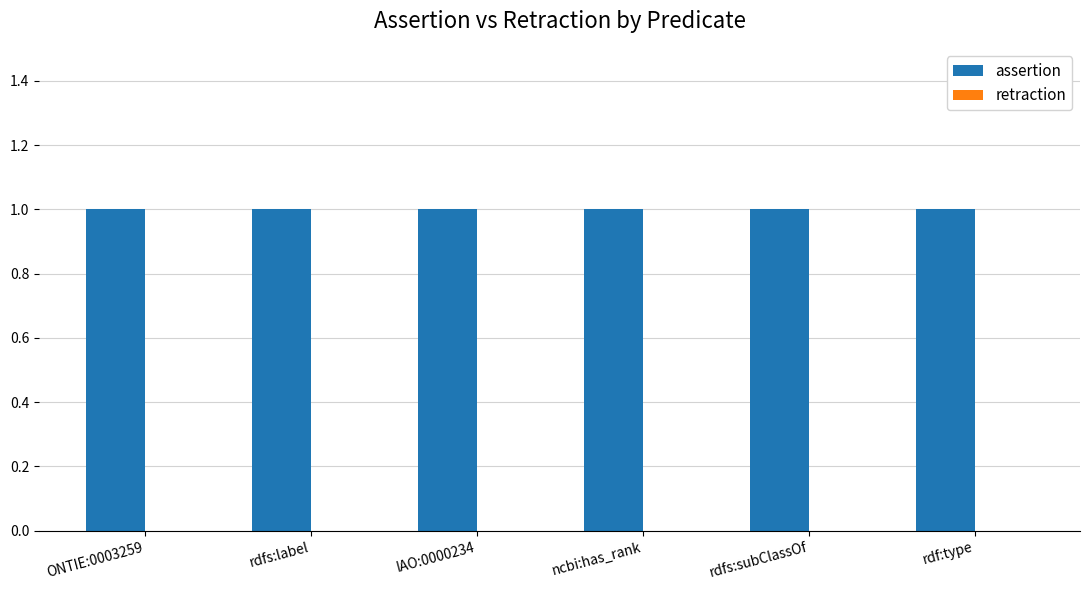

At which category does the chart reach its peak across all series?

ONTIE:0003259